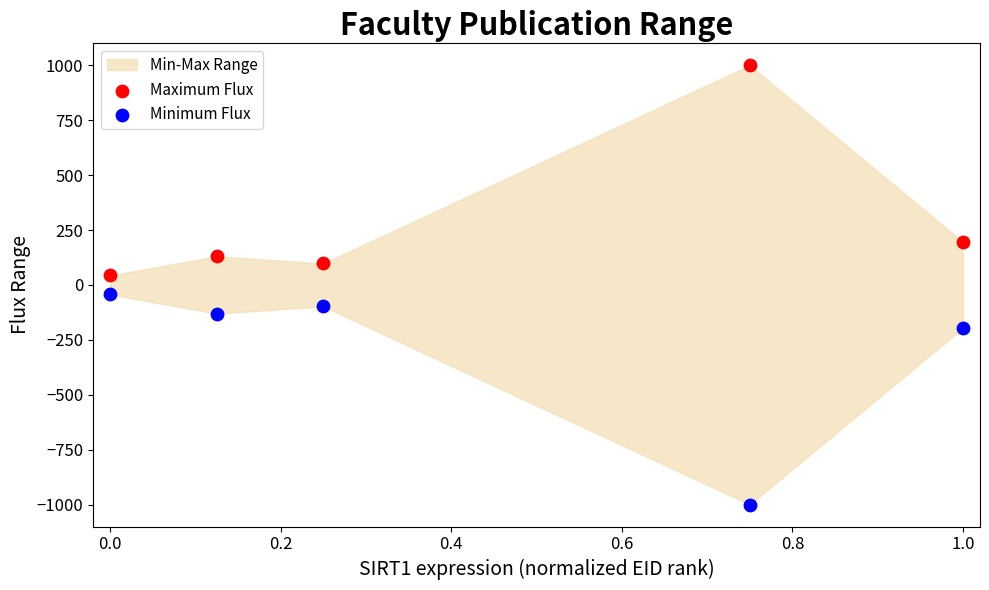

Which series reaches the maximum Y coordinate?

Maximum Flux